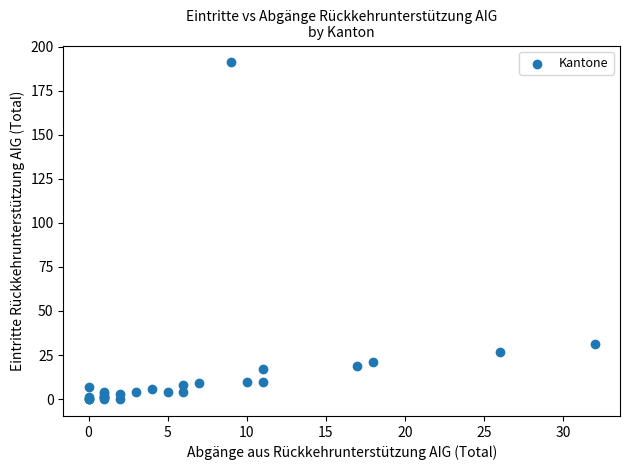

What Y value in the scatter plot is closest to 95?

31